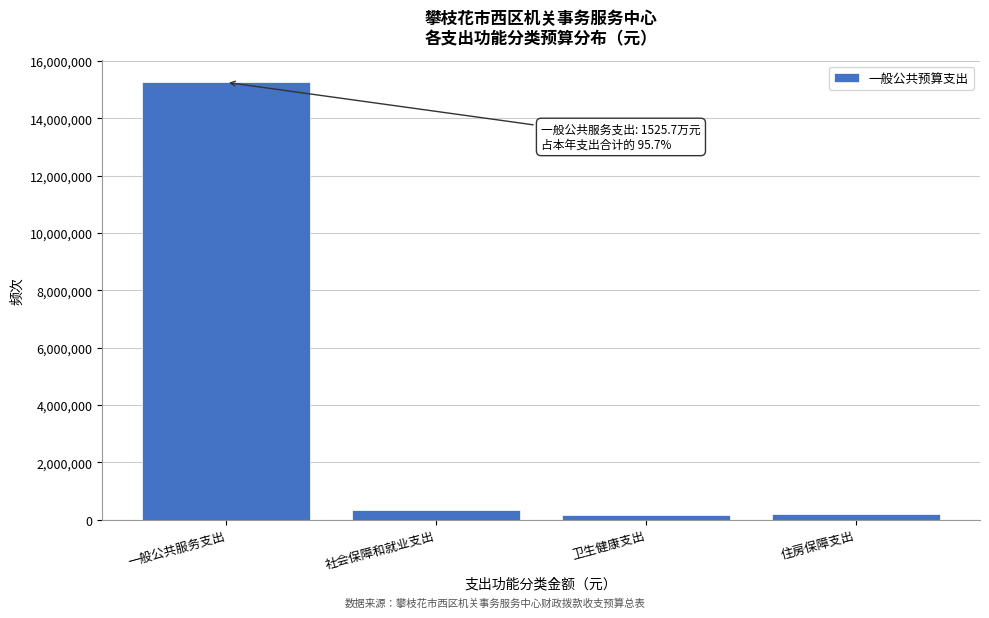

The chart shows a value of 3170189.9 at 一般公共服务支出. True or false?

False